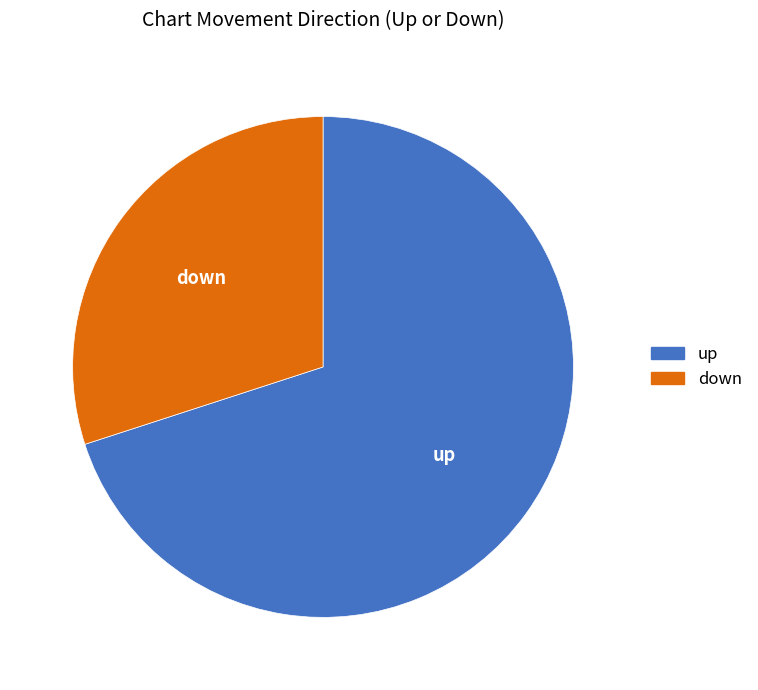

Is it true that up is 70% of the pie?

True